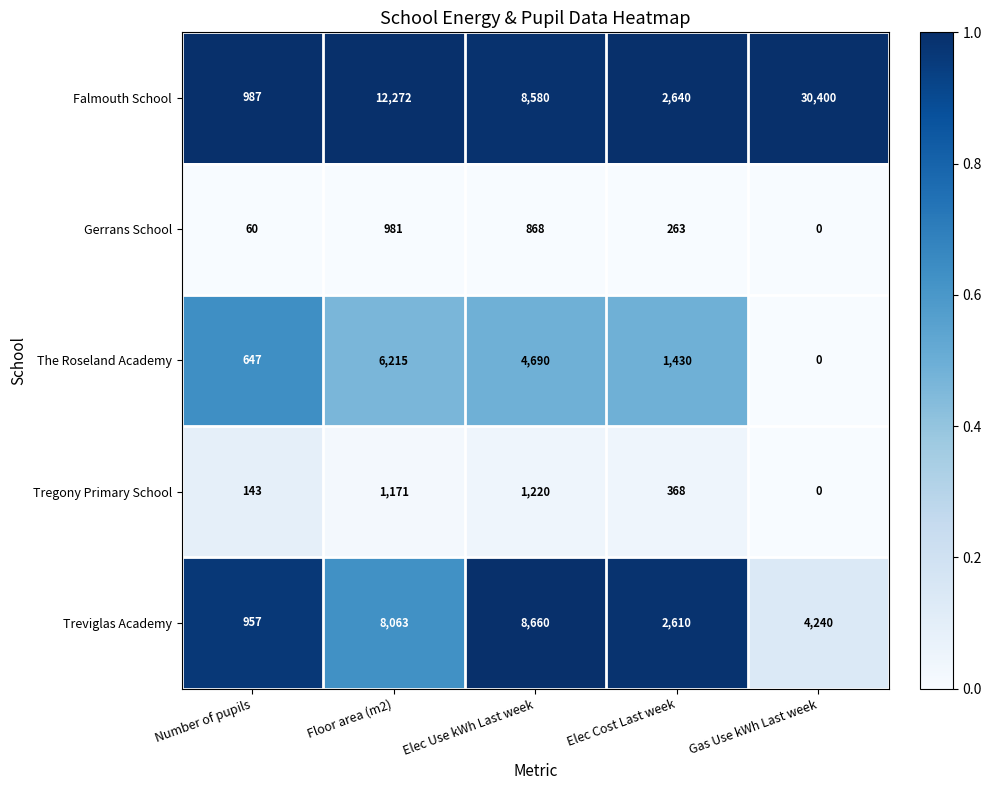

Reading left to right, transcribe all the data shown in this chart.

Falmouth School: 987	12272	8580	2640	30400
Gerrans School: 60	981	868	263	0
The Roseland Academy: 647	6215	4690	1430	0
Tregony Primary School: 143	1171	1220	368	0
Treviglas Academy: 957	8063	8660	2610	4240